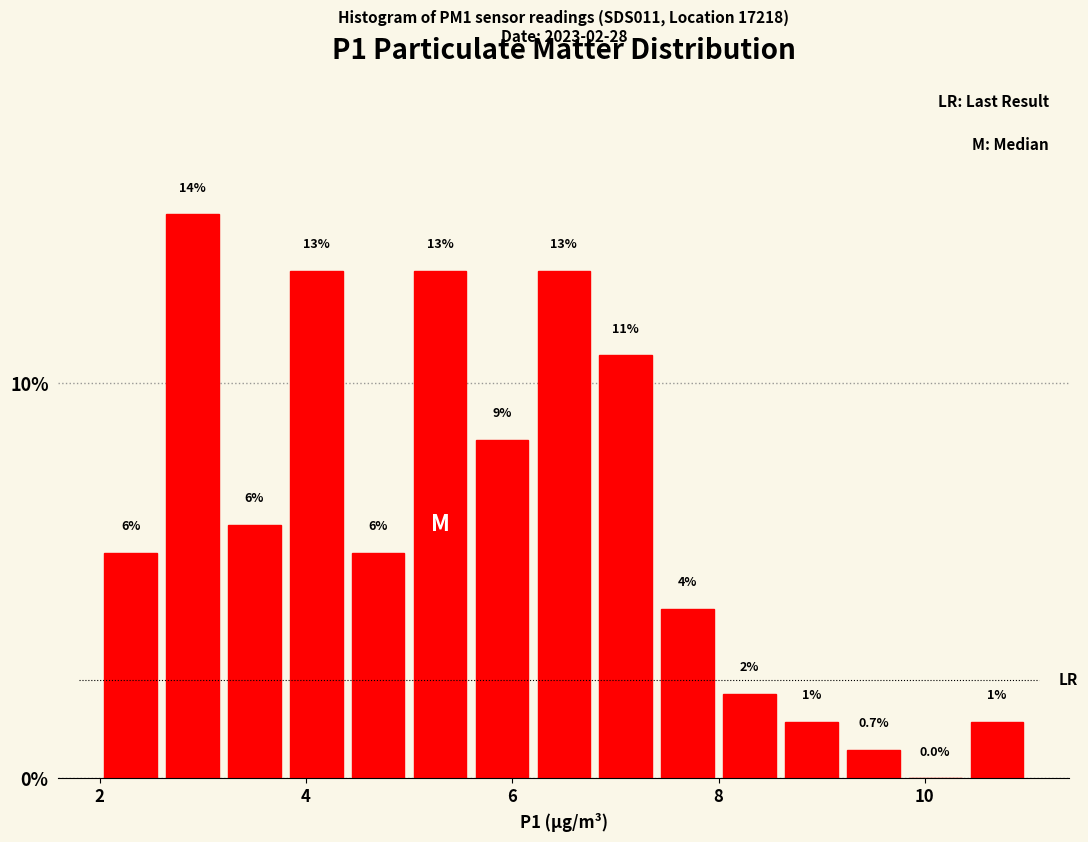

Around what value on the x-axis is the tallest bar? Give the approximate position of its centre, as read against the axis.

3.0